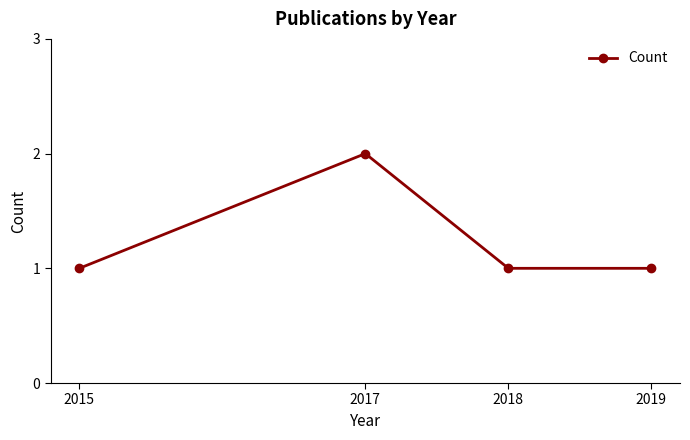

How many values are between 1 and 2?

4